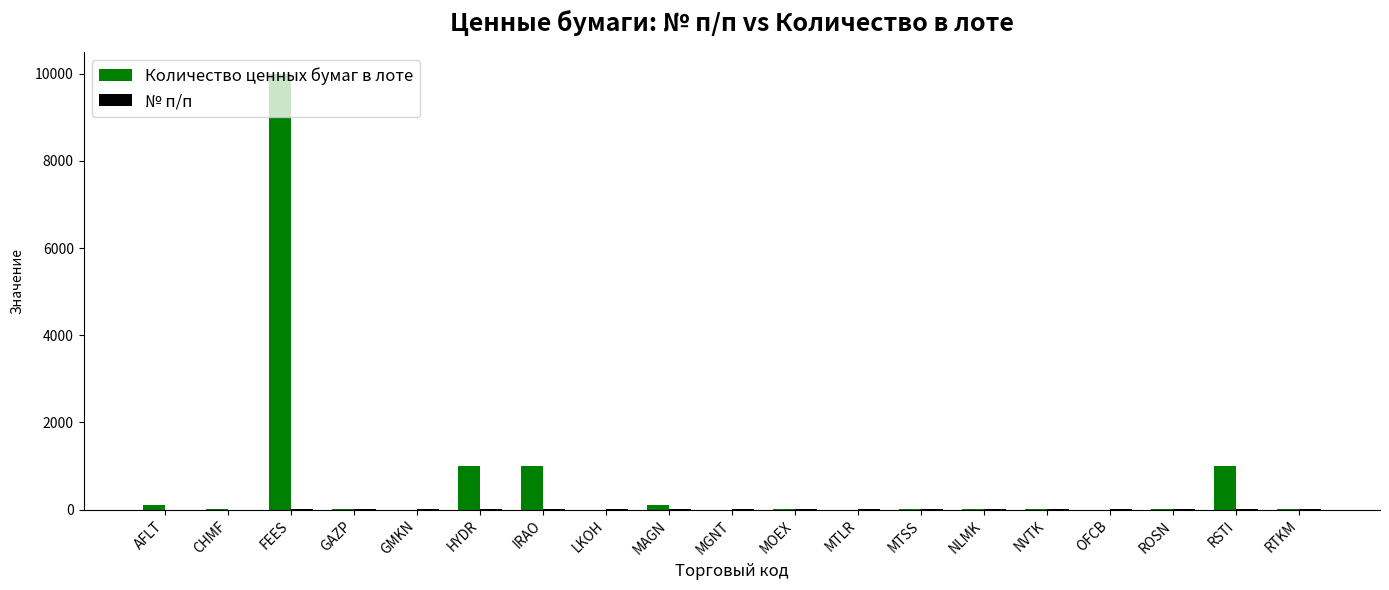

What is the sum of all Количество ценных бумаг в лоте values?

13285